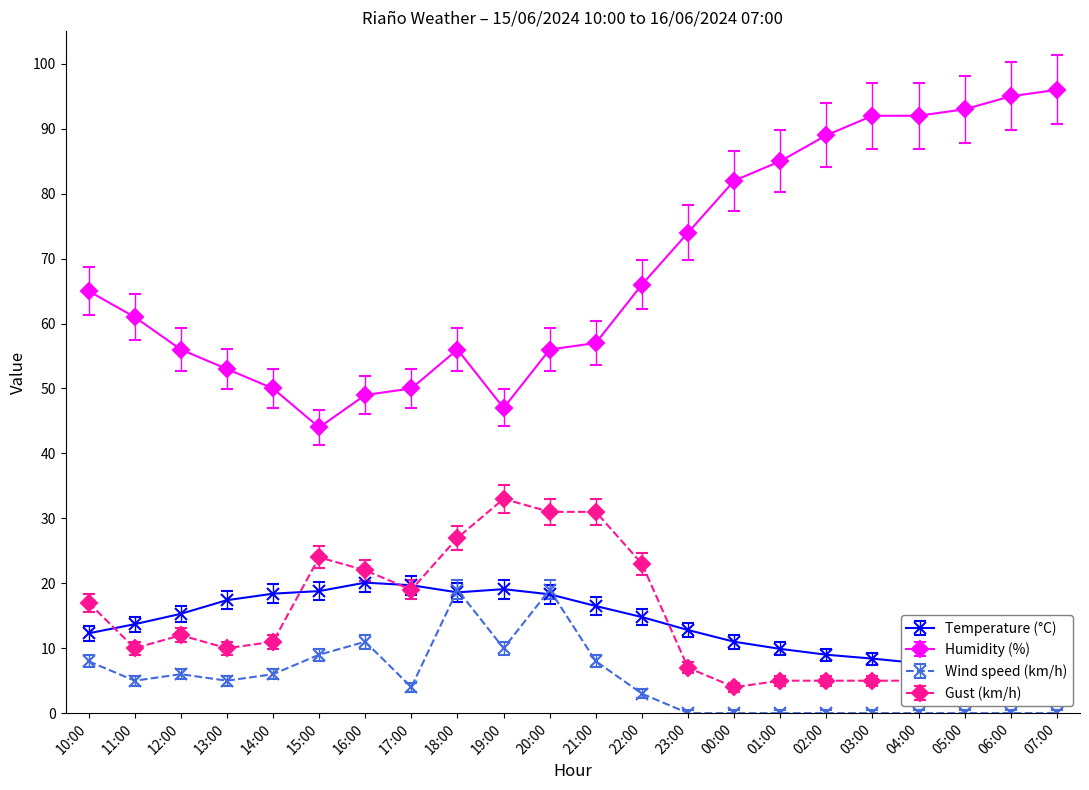

How many values in the Humidity (%) series exceed 65?

10